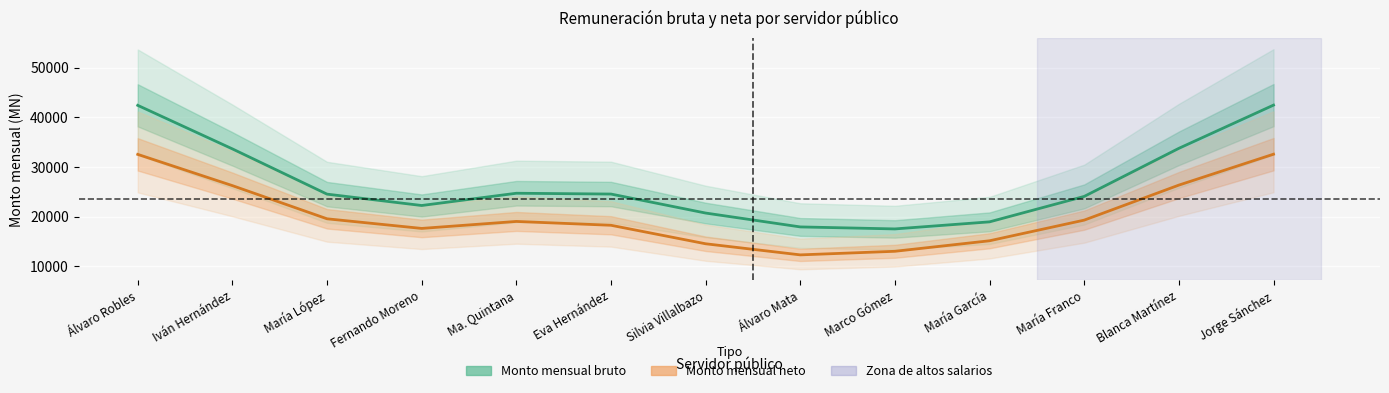

Reading left to right, what are all the values shown in this chart?

Monto mensual bruto: Álvaro Robles=42406.3	Iván Hernández=33647.6	María López=24547.7	Fernando Moreno=22262.4	Ma. Quintana=24727.2	Eva Hernández=24565.8	Silvia Villalbazo=20744.7	Álvaro Mata=17954.4	Marco Gómez=17551.6	María García=18974.7	María Franco=24092.2	Blanca Martínez=33760.8	Jorge Sánchez=42452.4
Monto mensual neto: Álvaro Robles=32545.0	Iván Hernández=26260.6	María López=19587.8	Fernando Moreno=17652.0	Ma. Quintana=19056.2	Eva Hernández=18287.4	Silvia Villalbazo=14565.1	Álvaro Mata=12332.0	Marco Gómez=13053.7	María García=15169.9	María Franco=19322.0	Blanca Martínez=26366.4	Jorge Sánchez=32581.9